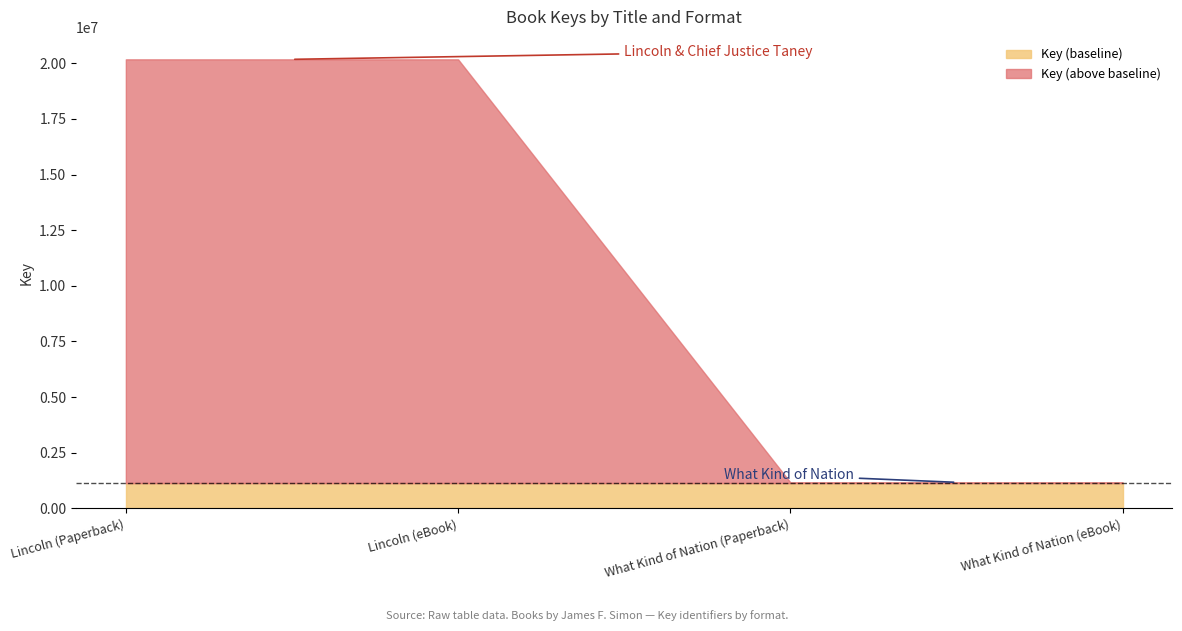

Does the chart have visible grid lines?

No